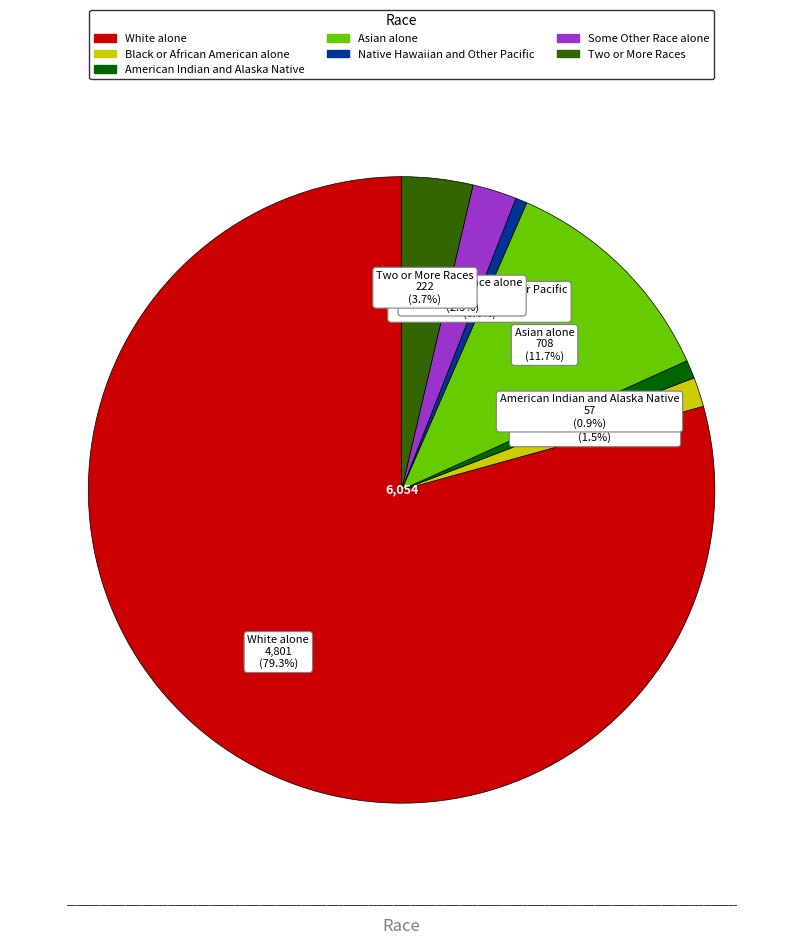

To the nearest percent, what is the combined percentage of Native Hawaiian and Other Pacific and Black or African American alone?

2%